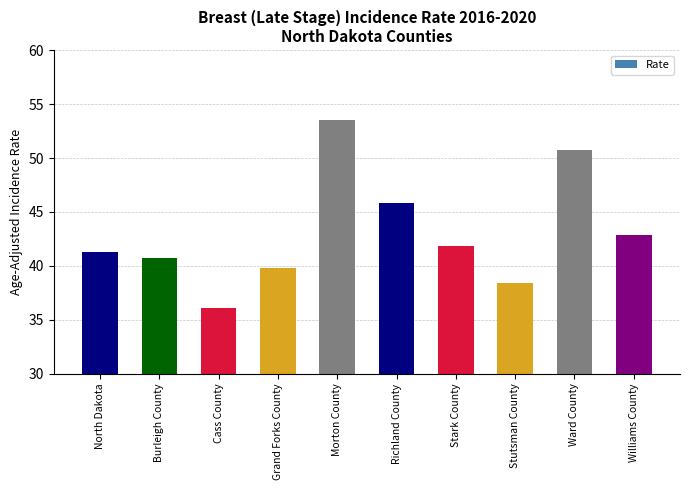

What is the ratio of the value at Stutsman County to the value at Williams County?

0.9